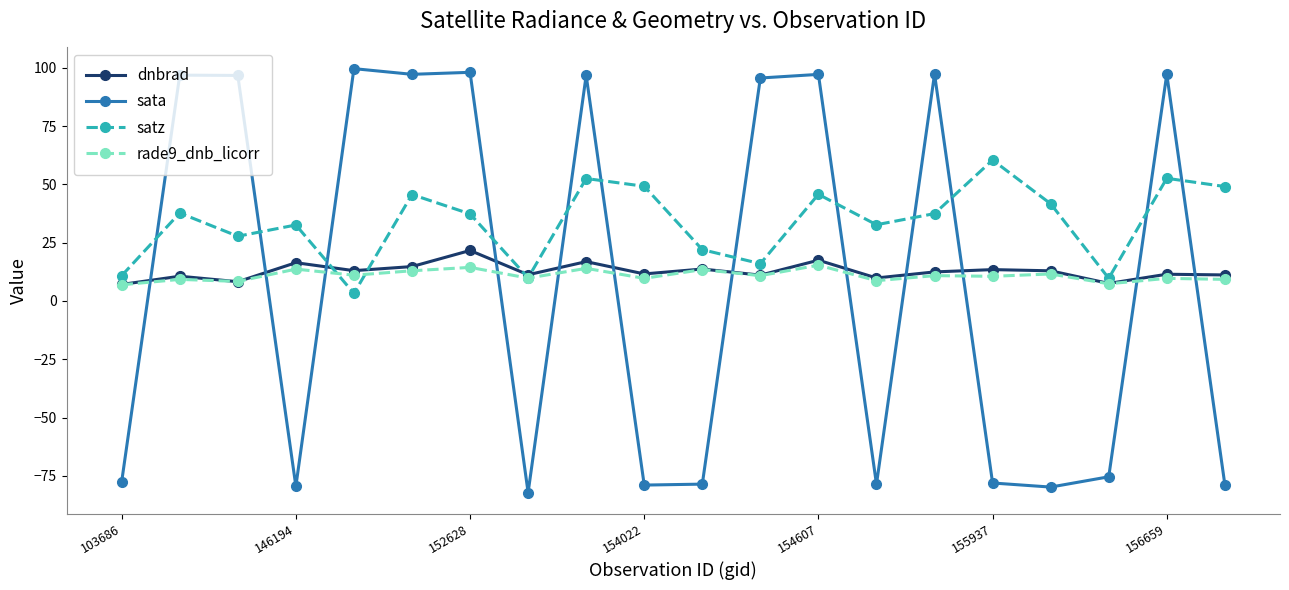

Count the number of categories in the chart.

20